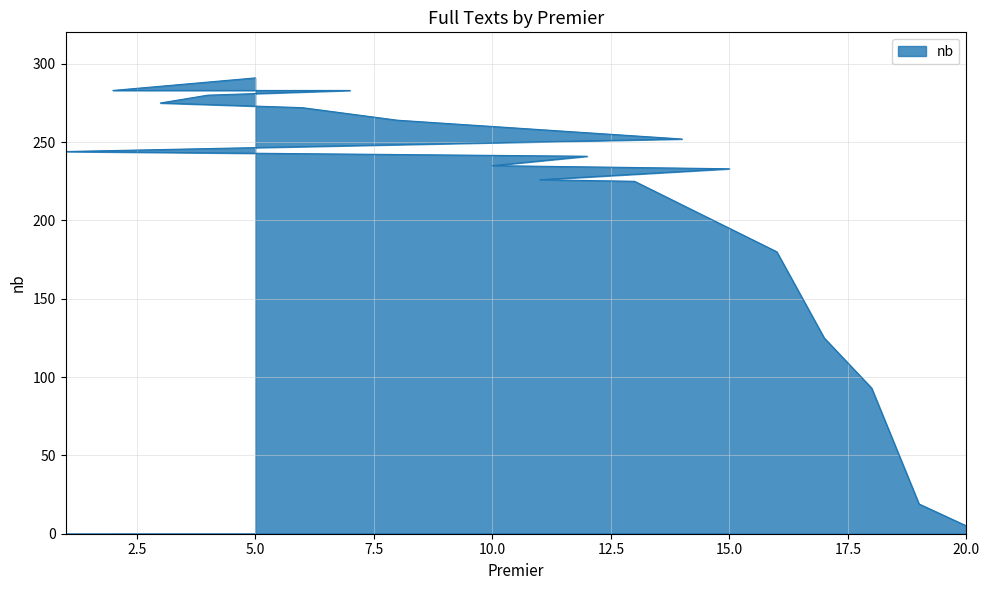

True or false: the data shows 283 at 7.

True